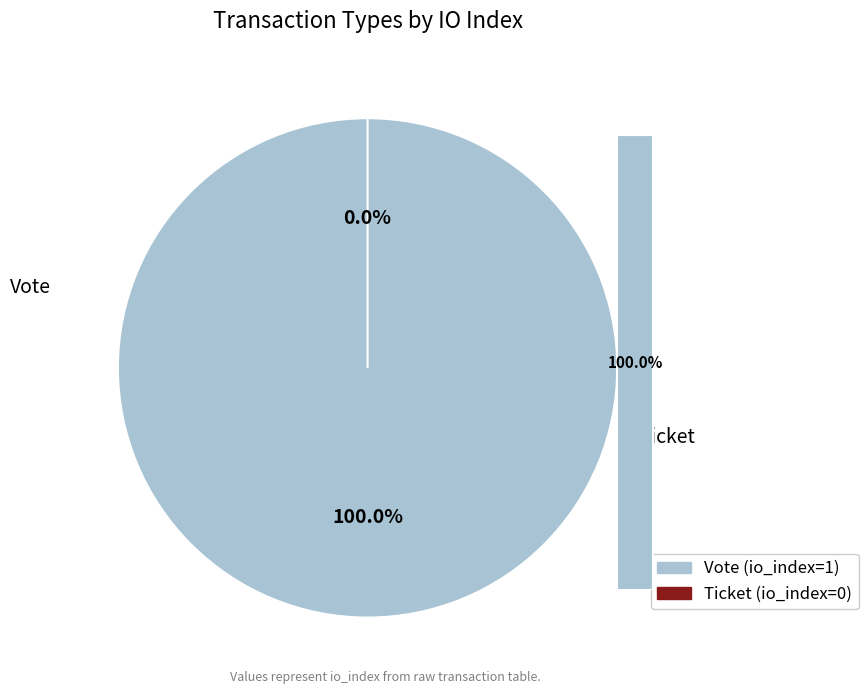

How many slices are in this pie chart?

2